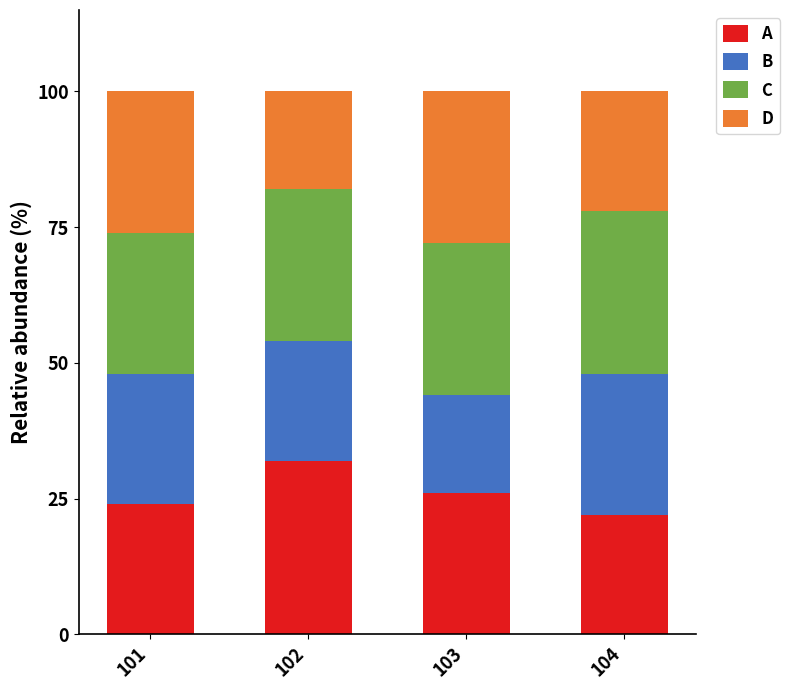

At which label does A reach its peak?

102